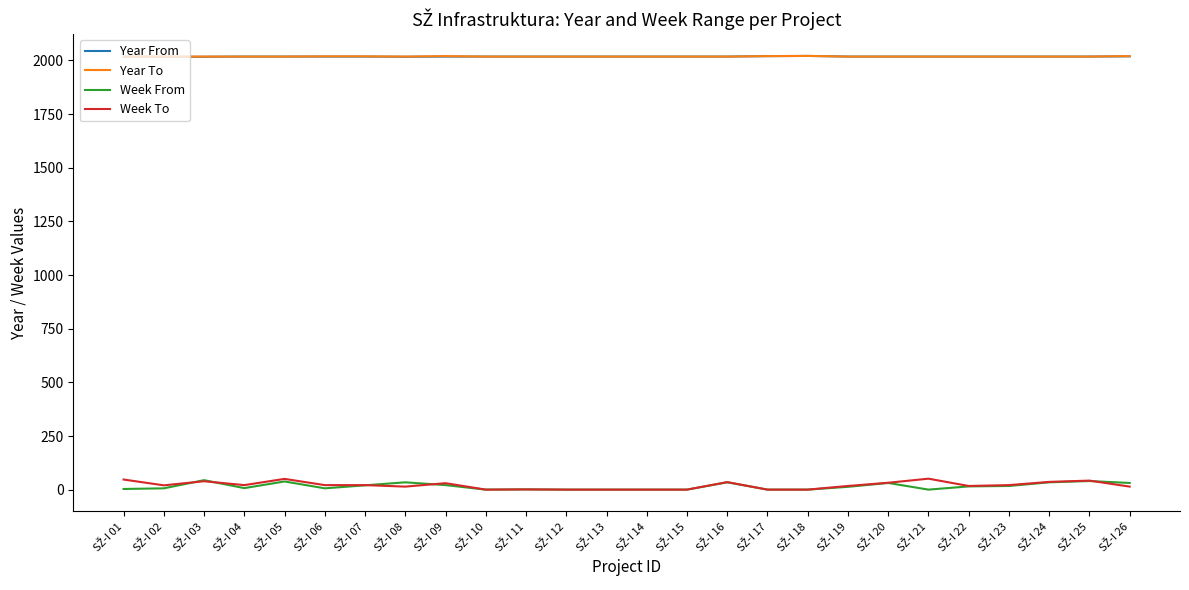

What is the difference between the maximum and minimum values in the Week From series?

44